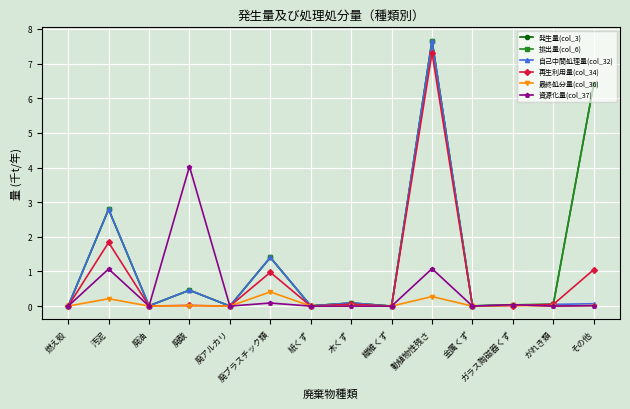

Does the chart have visible grid lines?

Yes